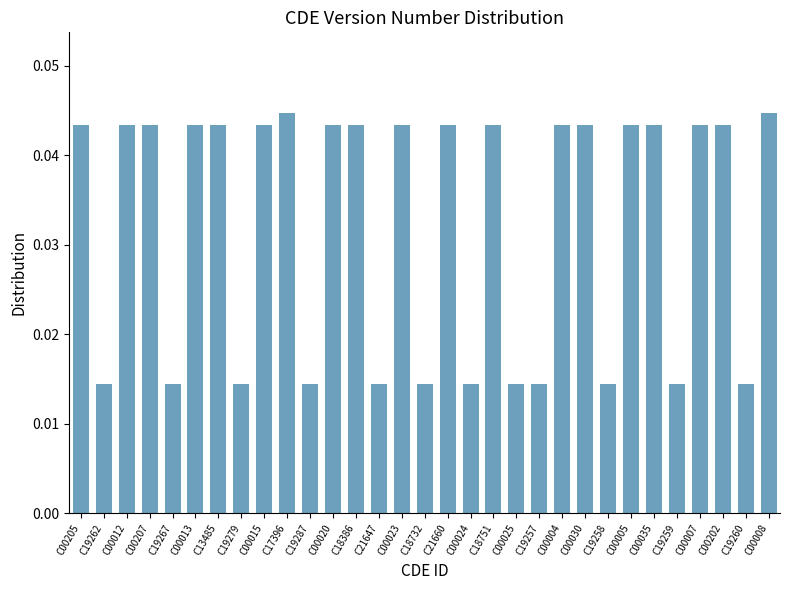

What is the label of the 14th bar from the right?

C00024